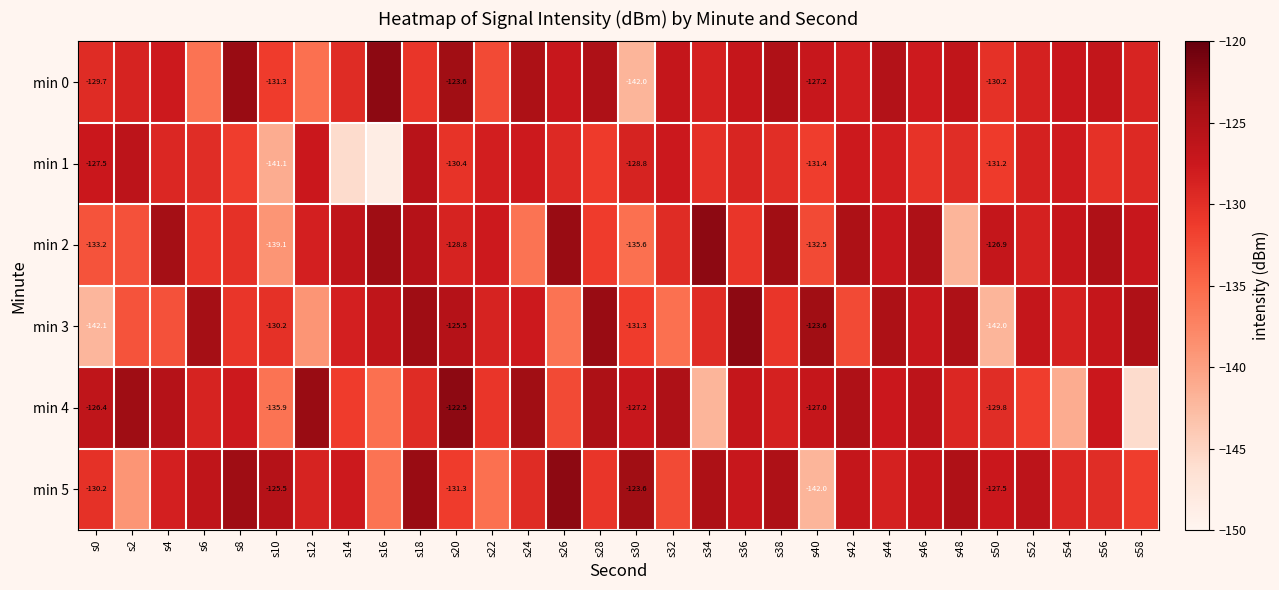

List the series in order of their peak value, highest first.

min 0, min 2, min 3, min 4, min 5, min 1